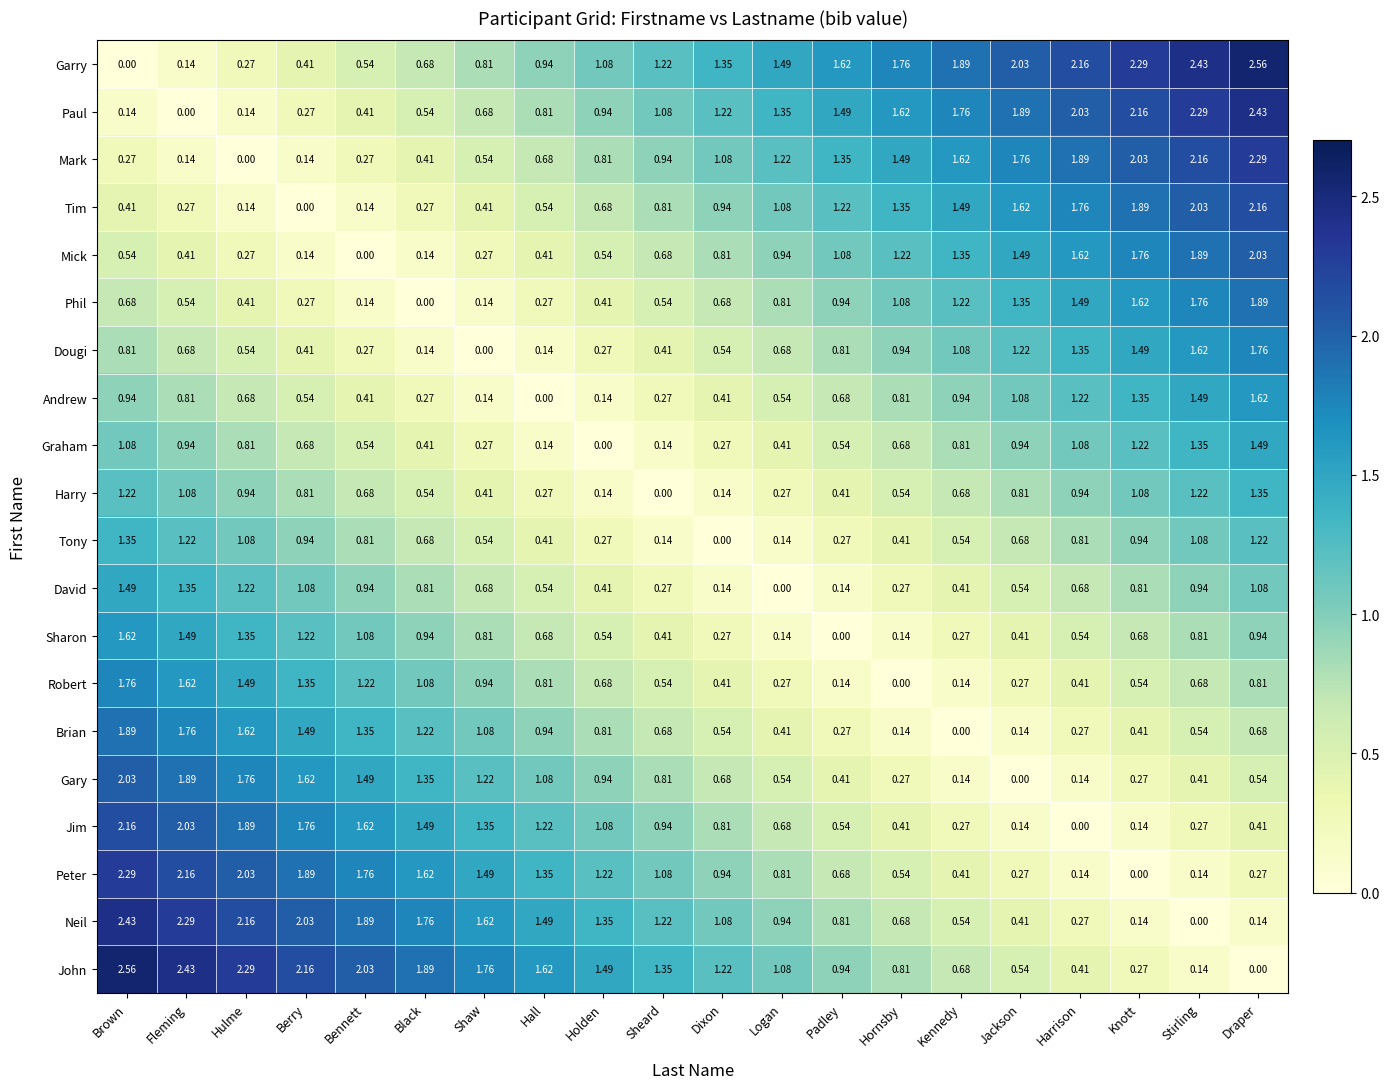

Between Hulme and Shaw, which series saw the biggest shift?

Robert